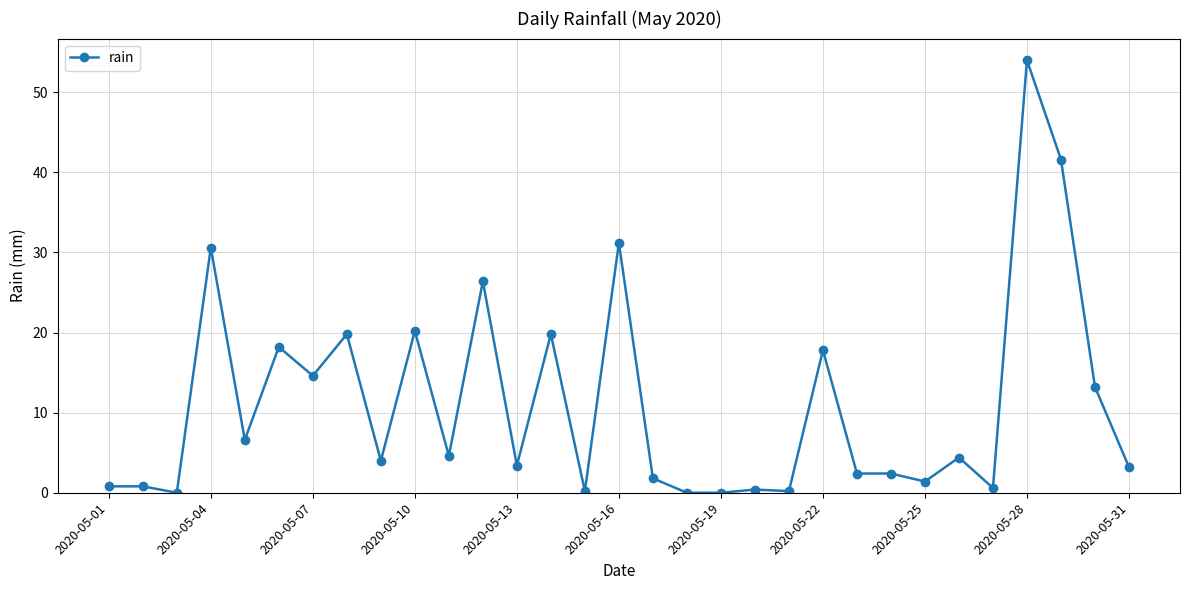

What is the difference between the maximum and minimum values?

54.0